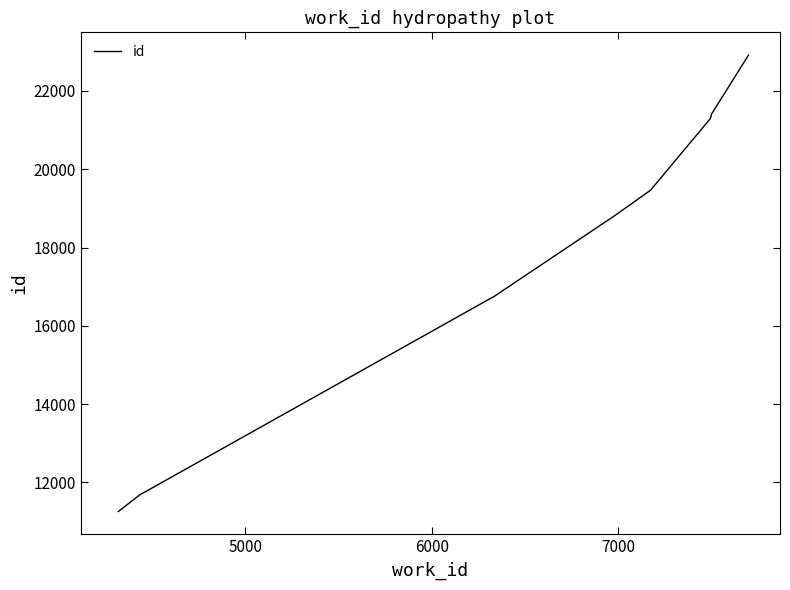

How many data points are less than 19464?

5